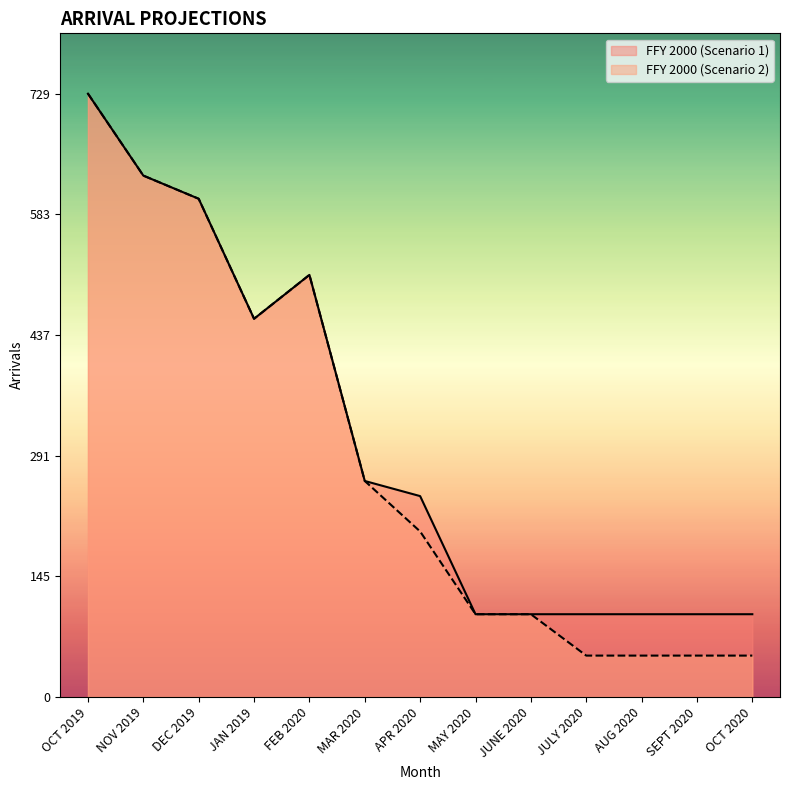

Rank the series at SEPT 2020 from lowest to highest value.

FFY 2000 (Scenario 2), FFY 2000 (Scenario 1)